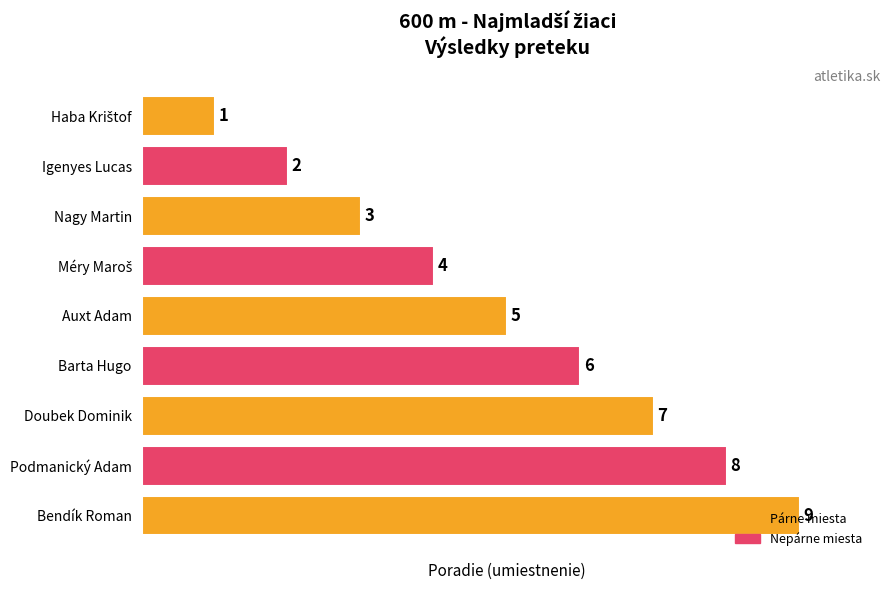

What is the ratio of the value at Podmanický Adam to the value at Bendík Roman?

0.9